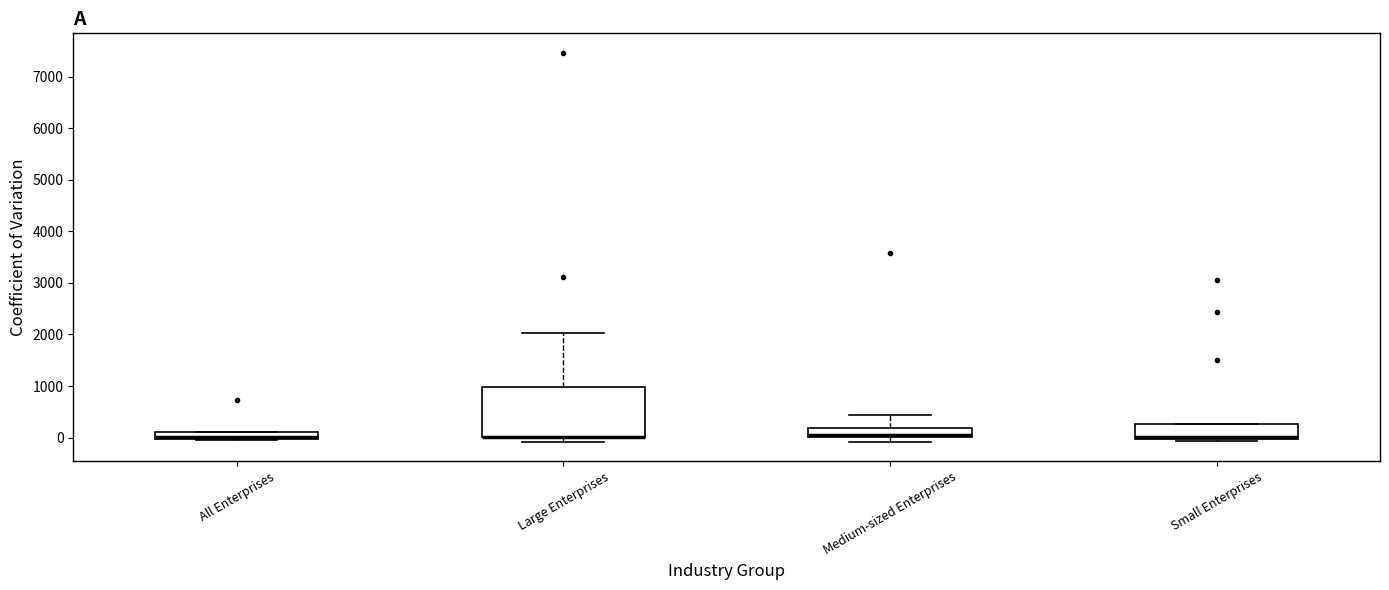

Comparing the boxes themselves (not the whiskers), which one is the tallest?

Large Enterprises